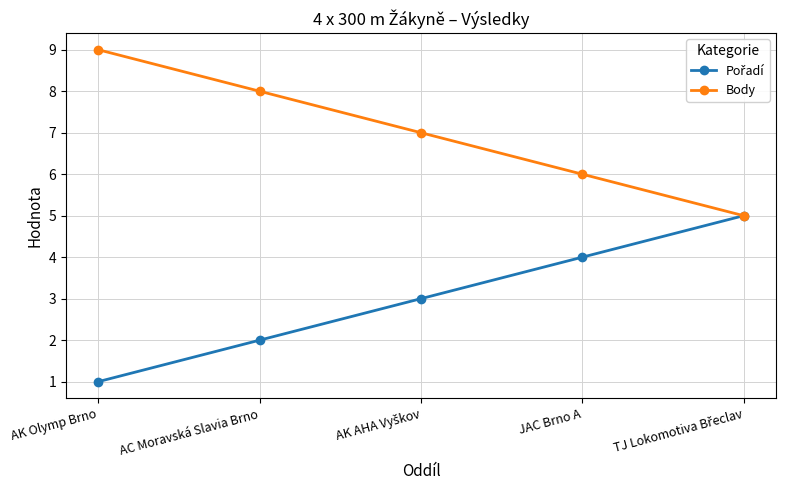

What is the value of the Body point at the 2nd from the left?

8